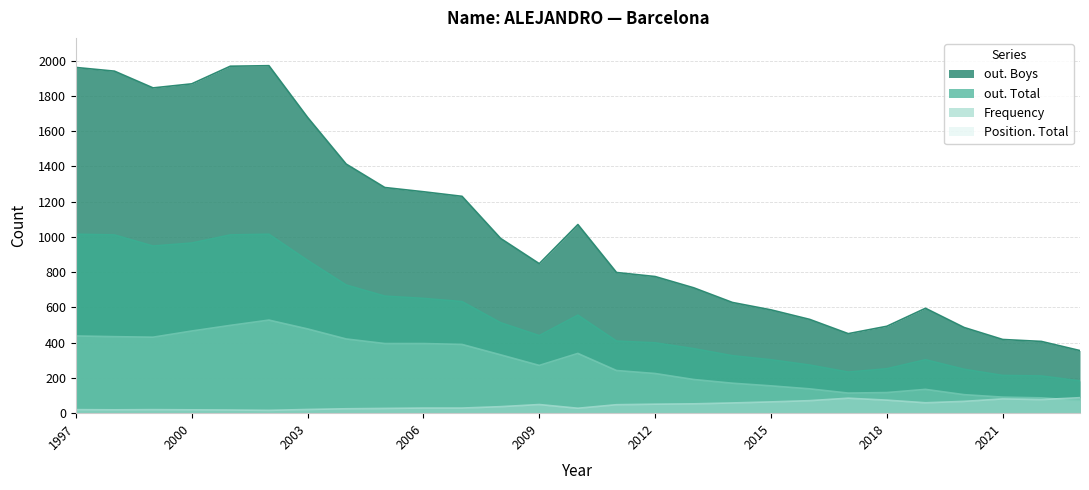

Reading right to left, extract all data points from this chart.

out. Boys: 355	407	418	486	595	493	451	532	586	628	711	775	798	1070	848	991	1230	1256	1280	1413	1678	1971	1968	1868	1845	1940	1961
Frequency: 72	87	91	105	135	117	114	138	155	170	191	225	242	339	271	331	390	395	395	421	478	528	498	466	431	434	438
out. Total: 183	211	214	249	303	252	233	273	303	326	366	399	409	556	440	513	633	651	664	727	867	1015	1011	965	948	1011	1015
Position. Total: 88	77	81	67	59	74	85	71	64	58	53	51	48	28	49	37	29	29	27	25	21	16	18	19	20	19	20